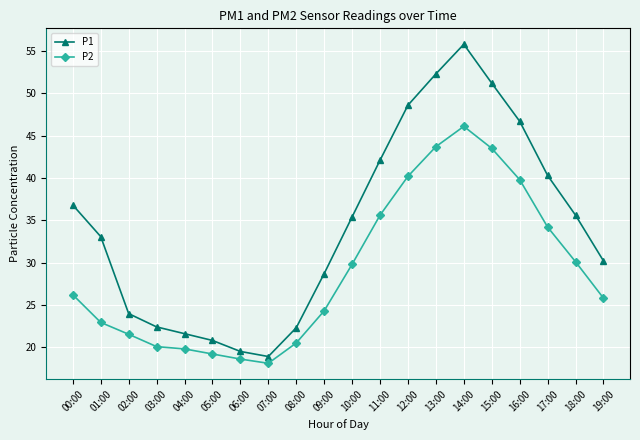

In P2, how many points are lower than both neighbors (excluding endpoints)?

1